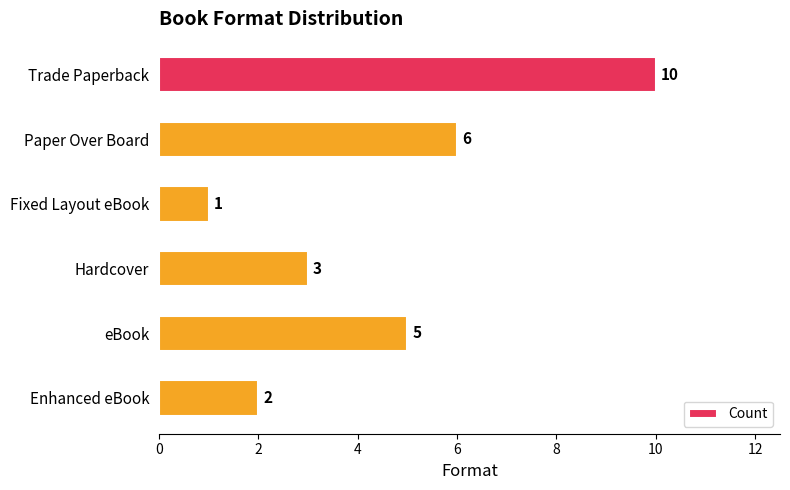

How many values are between 2 and 6?

4